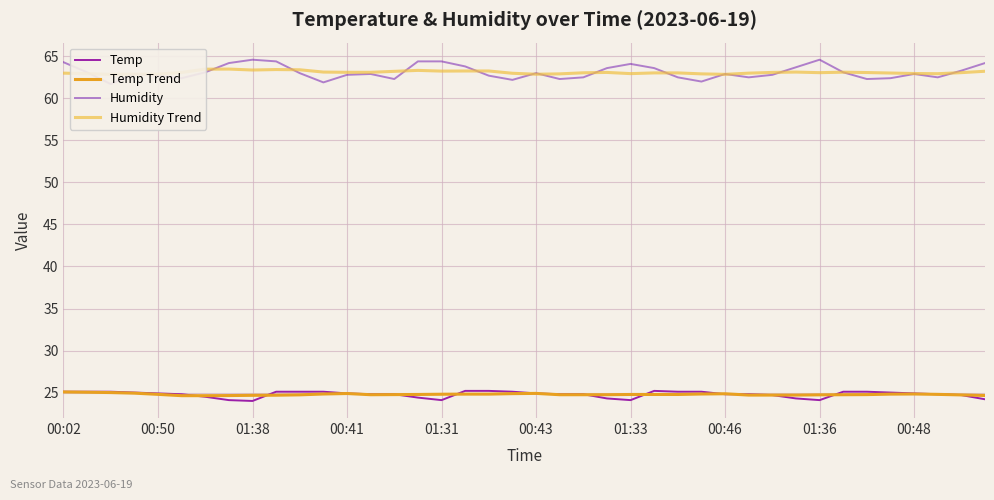

Which series has the largest total across all categories?

Humidity